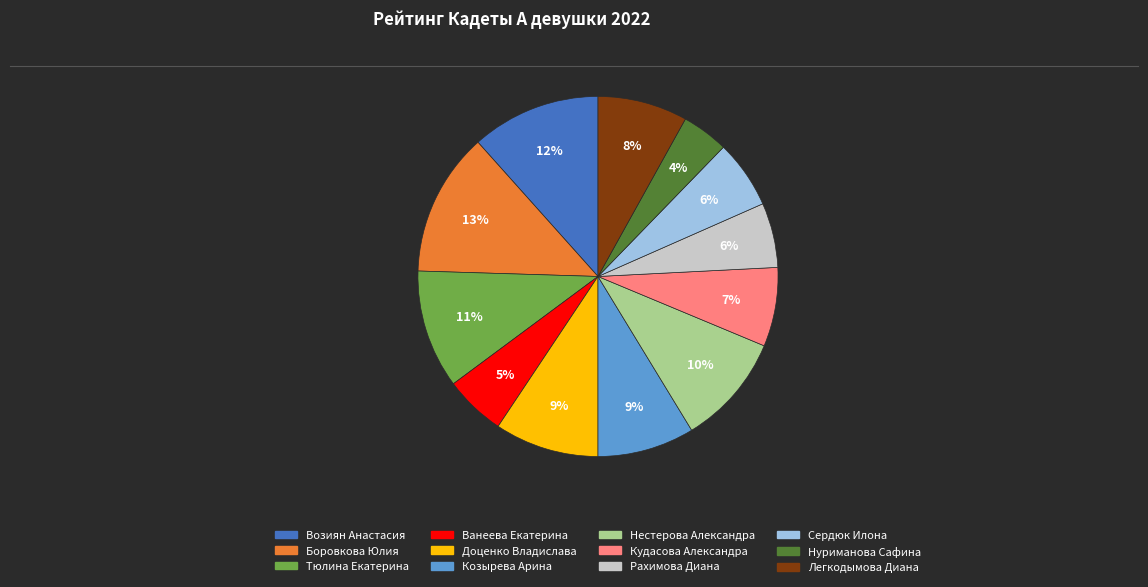

How many segments does this pie chart have?

12